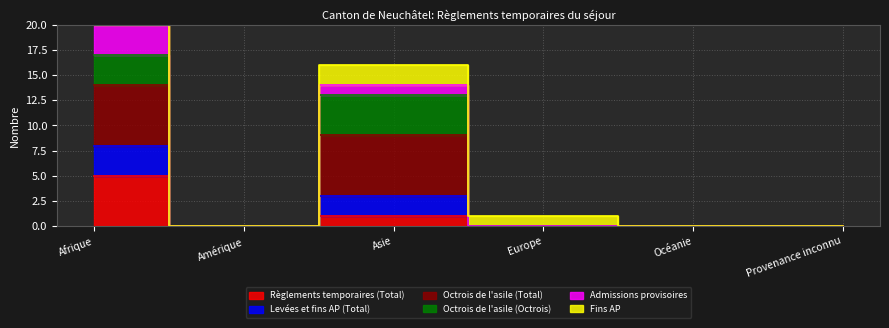

At which category does Levées et fins AP (Total) reach its first local valley?

Amérique